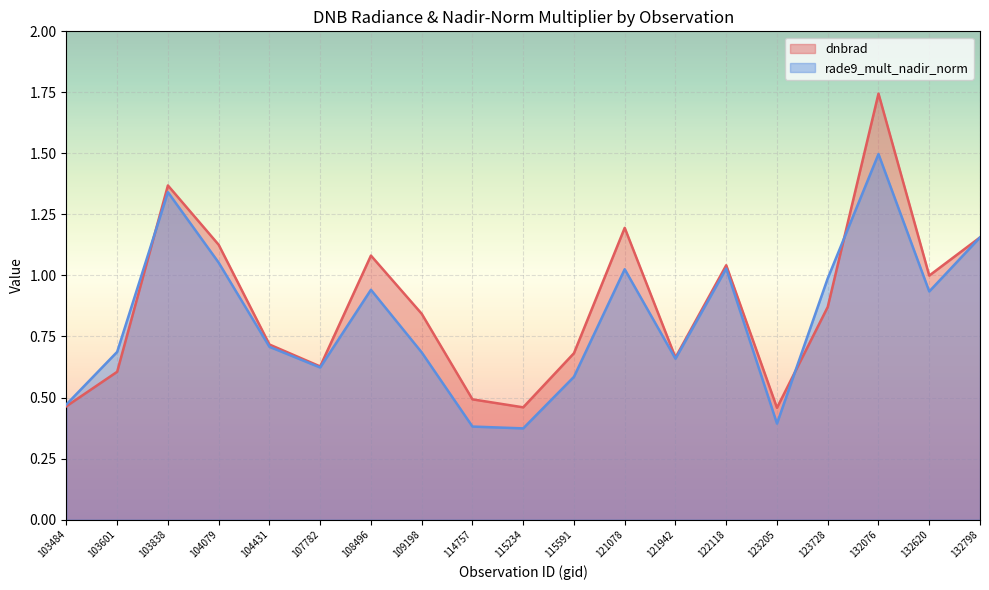

How many interior local valleys does the dnbrad series have?

5